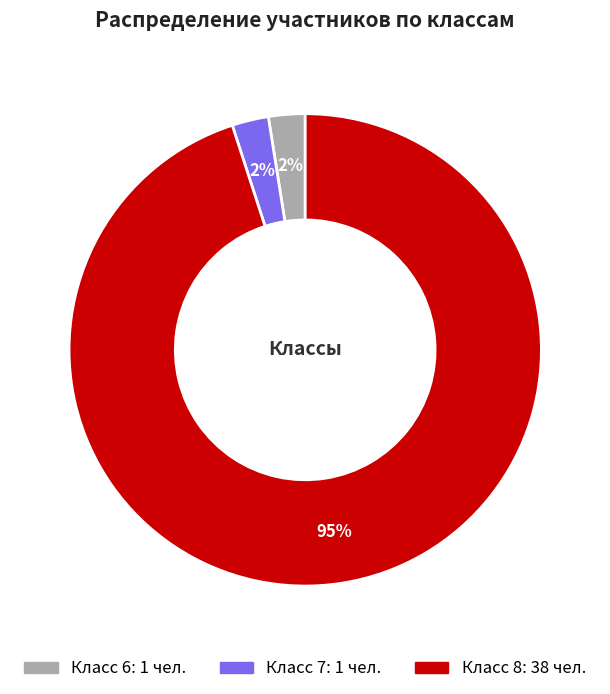

Is there a majority slice in this chart?

Yes